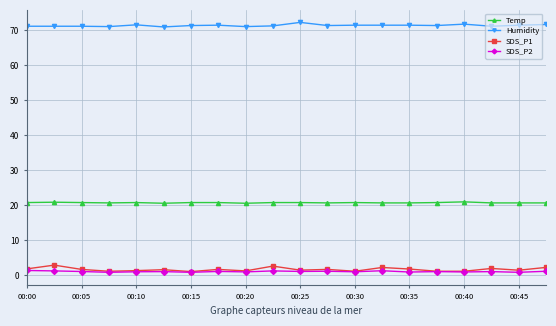

What is the value of the Humidity point at the 6th from the left?

70.9